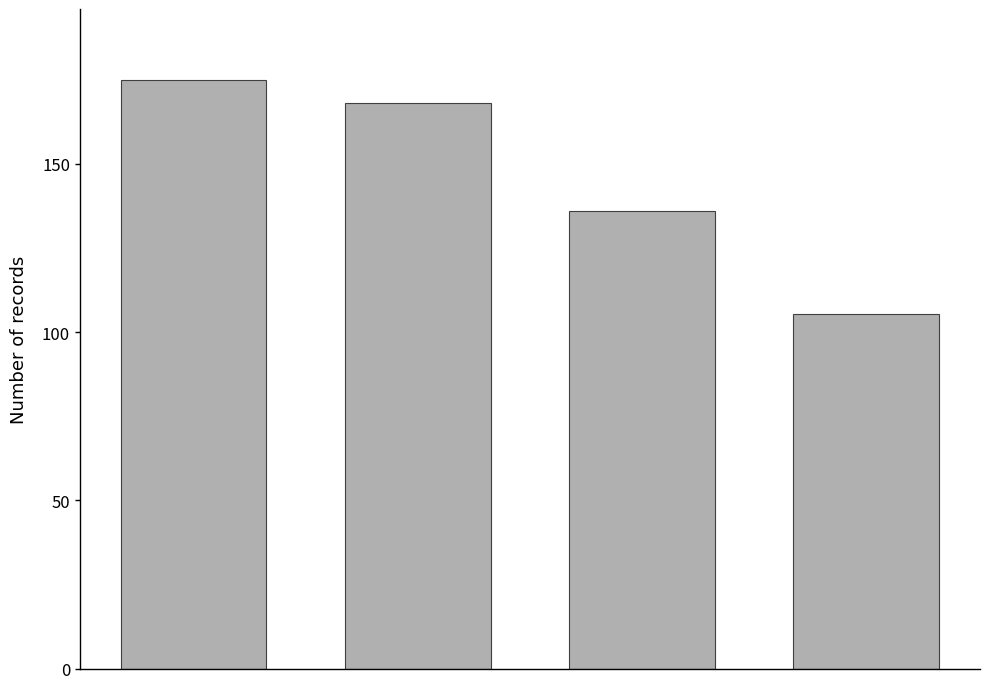

What is the smallest value displayed?

105.3